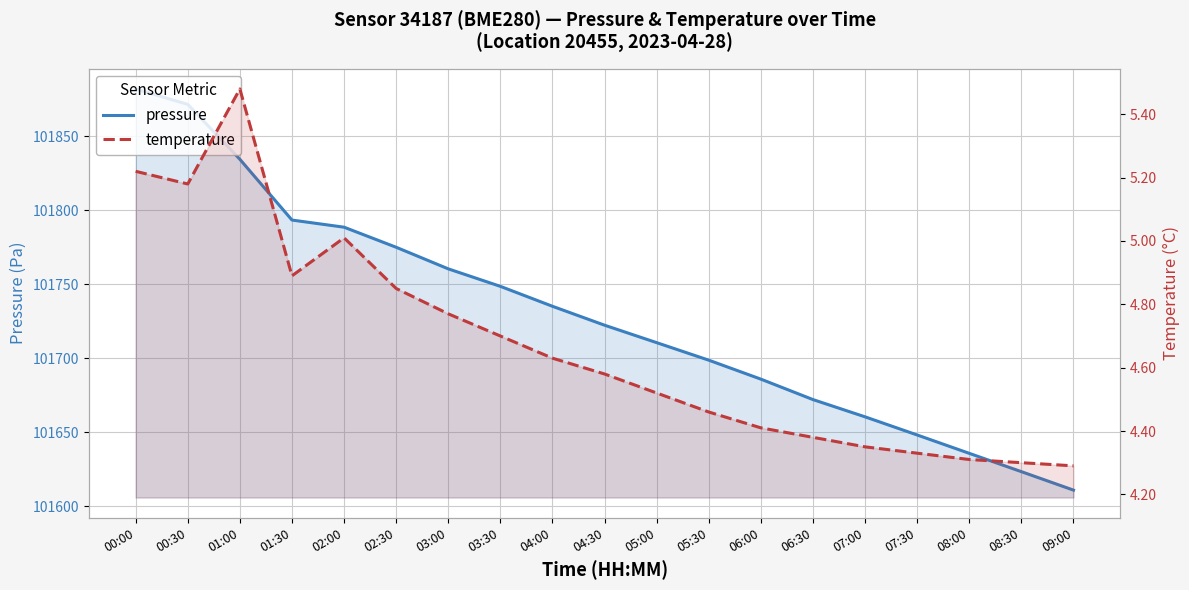

Which label corresponds to the largest value in the chart?

00:00